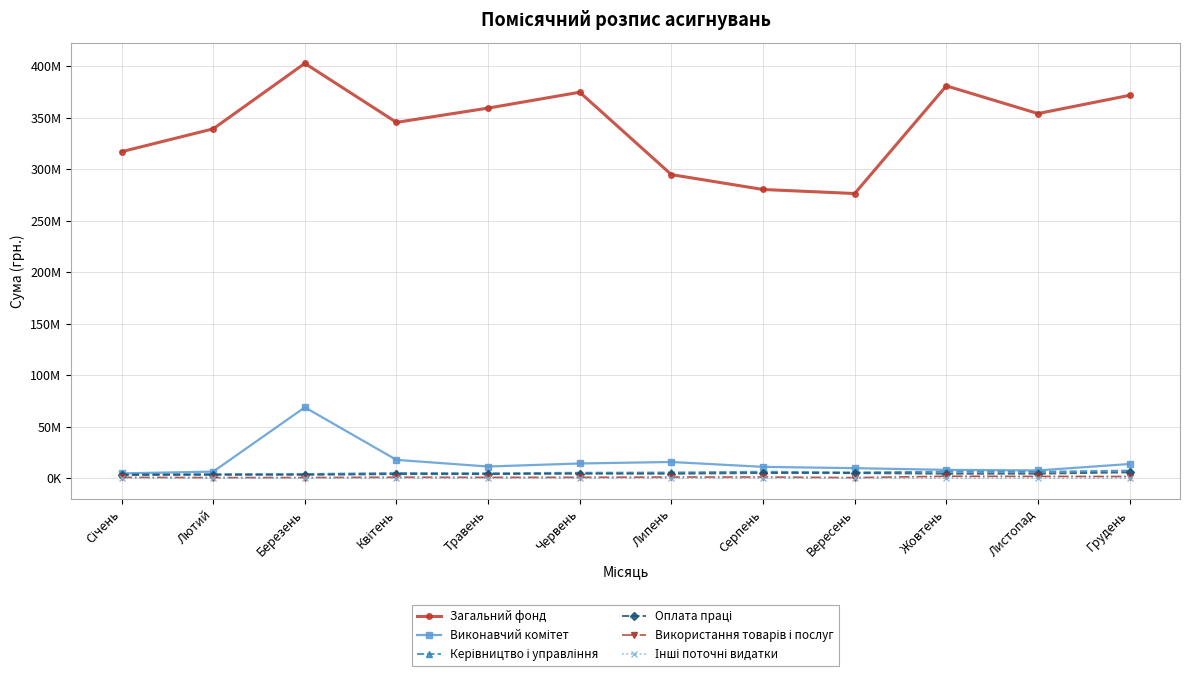

In Оплата праці, how many points are lower than both neighbors (excluding endpoints)?

1